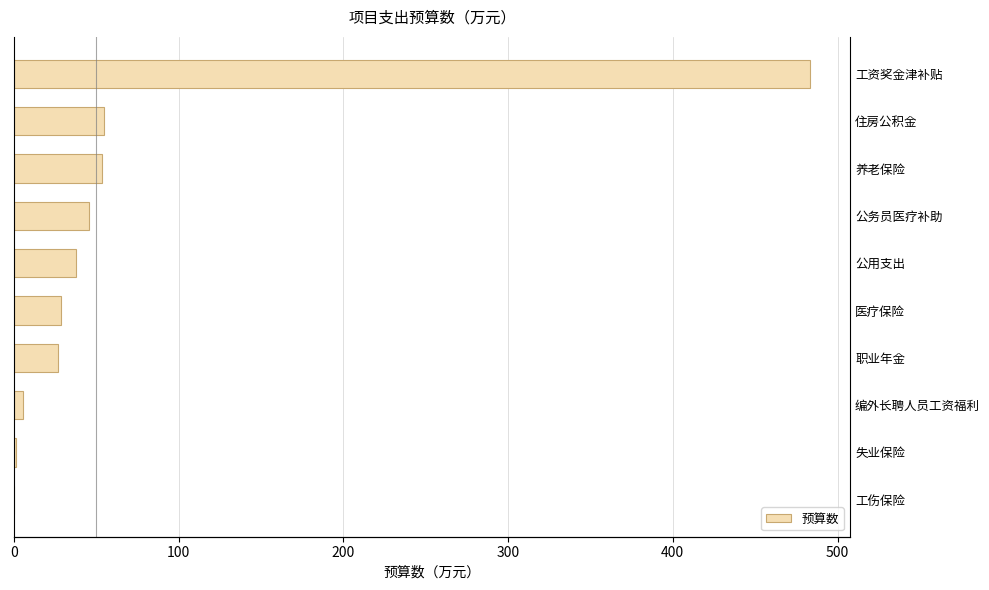

How many data points are less than 37?

5